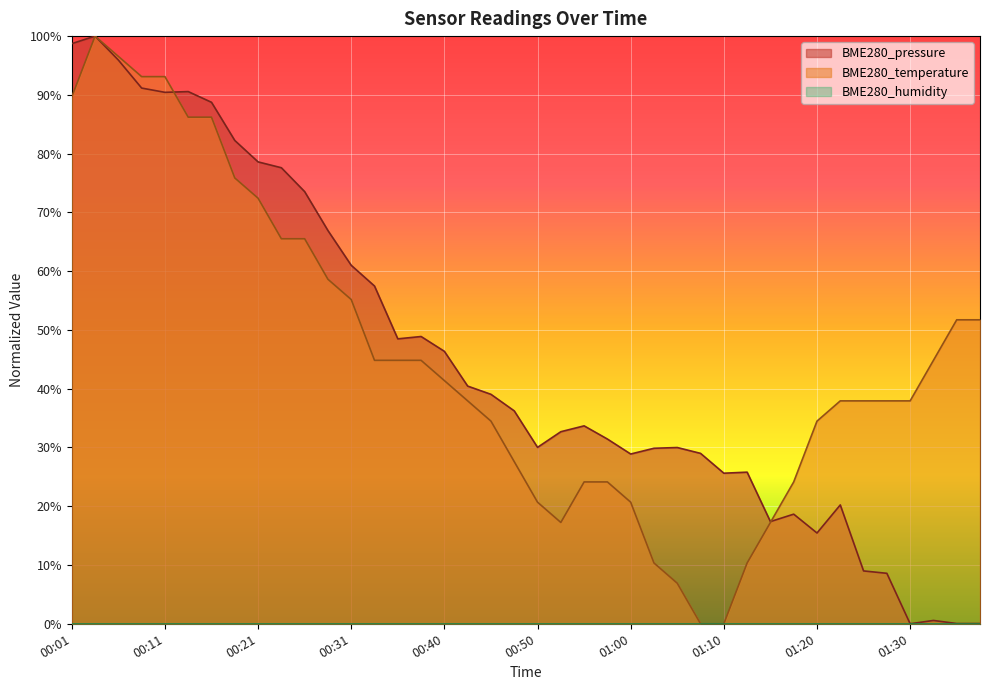

List the series in order of their peak value, highest first.

BME280_pressure, BME280_temperature